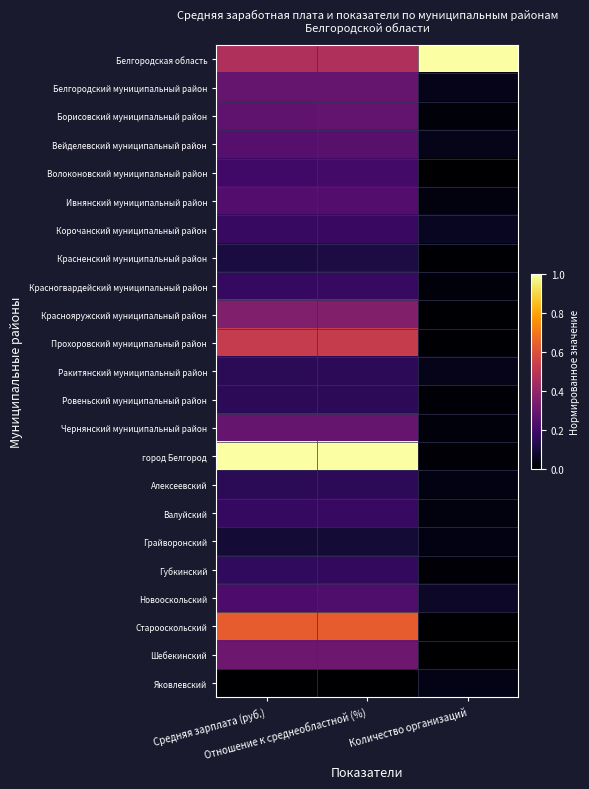

Reading left to right, extract all data points from this chart.

Белгородская область: Средняя зарплата (руб.)=0.5	Отношение к среднеобластной (%)=0.5	Количество организаций=1.0
Белгородский муниципальный район: Средняя зарплата (руб.)=0.3	Отношение к среднеобластной (%)=0.3	Количество организаций=0.0
Борисовский муниципальный район: Средняя зарплата (руб.)=0.3	Отношение к среднеобластной (%)=0.3	Количество организаций=0.0
Вейделевский муниципальный район: Средняя зарплата (руб.)=0.3	Отношение к среднеобластной (%)=0.3	Количество организаций=0.0
Волоконовский муниципальный район: Средняя зарплата (руб.)=0.2	Отношение к среднеобластной (%)=0.2	Количество организаций=0.0
Ивнянский муниципальный район: Средняя зарплата (руб.)=0.2	Отношение к среднеобластной (%)=0.2	Количество организаций=0.0
Корочанский муниципальный район: Средняя зарплата (руб.)=0.2	Отношение к среднеобластной (%)=0.2	Количество организаций=0.1
Красненский муниципальный район: Средняя зарплата (руб.)=0.1	Отношение к среднеобластной (%)=0.1	Количество организаций=0.0
Красногвардейский муниципальный район: Средняя зарплата (руб.)=0.2	Отношение к среднеобластной (%)=0.2	Количество организаций=0.0
Краснояружский муниципальный район: Средняя зарплата (руб.)=0.4	Отношение к среднеобластной (%)=0.4	Количество организаций=0.0
Прохоровский муниципальный район: Средняя зарплата (руб.)=0.5	Отношение к среднеобластной (%)=0.5	Количество организаций=0.0
Ракитянский муниципальный район: Средняя зарплата (руб.)=0.1	Отношение к среднеобластной (%)=0.2	Количество организаций=0.0
Ровеньский муниципальный район: Средняя зарплата (руб.)=0.2	Отношение к среднеобластной (%)=0.2	Количество организаций=0.0
Чернянский муниципальный район: Средняя зарплата (руб.)=0.3	Отношение к среднеобластной (%)=0.3	Количество организаций=0.0
город Белгород: Средняя зарплата (руб.)=1.0	Отношение к среднеобластной (%)=1.0	Количество организаций=0.0
Алексеевский: Средняя зарплата (руб.)=0.1	Отношение к среднеобластной (%)=0.2	Количество организаций=0.0
Валуйский: Средняя зарплата (руб.)=0.2	Отношение к среднеобластной (%)=0.2	Количество организаций=0.0
Грайворонский: Средняя зарплата (руб.)=0.1	Отношение к среднеобластной (%)=0.1	Количество организаций=0.0
Губкинский: Средняя зарплата (руб.)=0.2	Отношение к среднеобластной (%)=0.2	Количество организаций=0.0
Новооскольский: Средняя зарплата (руб.)=0.2	Отношение к среднеобластной (%)=0.2	Количество организаций=0.1
Старооскольский: Средняя зарплата (руб.)=0.6	Отношение к среднеобластной (%)=0.6	Количество организаций=0.0
Шебекинский: Средняя зарплата (руб.)=0.3	Отношение к среднеобластной (%)=0.3	Количество организаций=0.0
Яковлевский: Средняя зарплата (руб.)=0.0	Отношение к среднеобластной (%)=0.0	Количество организаций=0.0